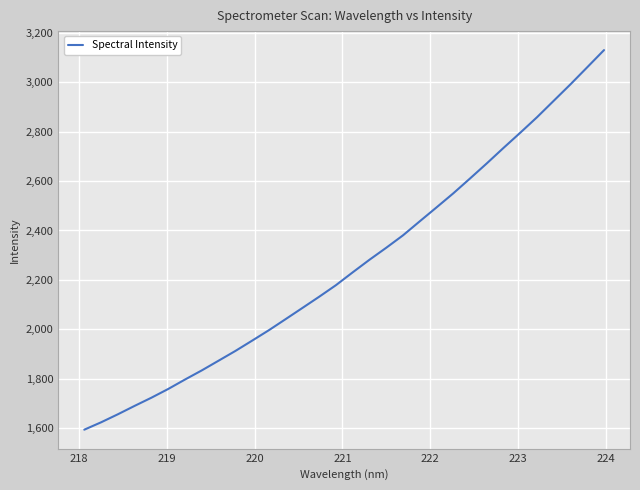

Count the number of data series in this chart.

1